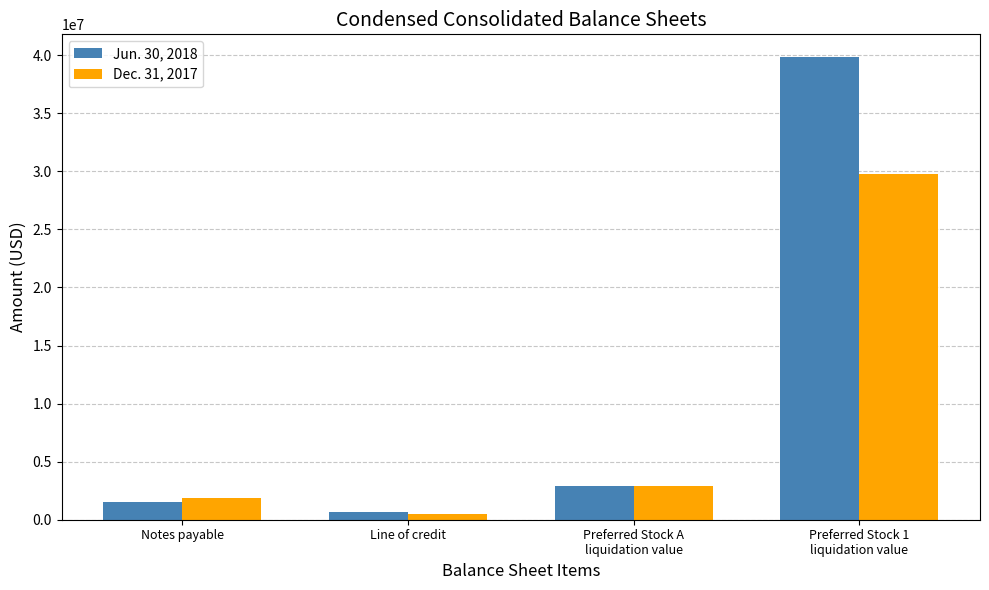

At how many categories does at least one series exceed 11764577?

1